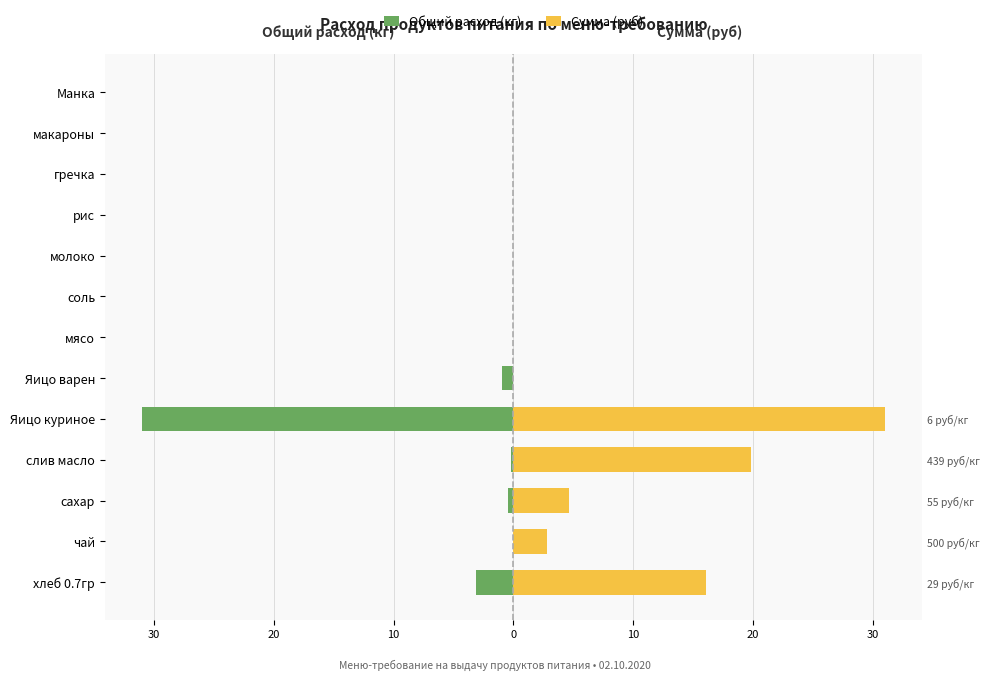

How many groups of bars are there?

13